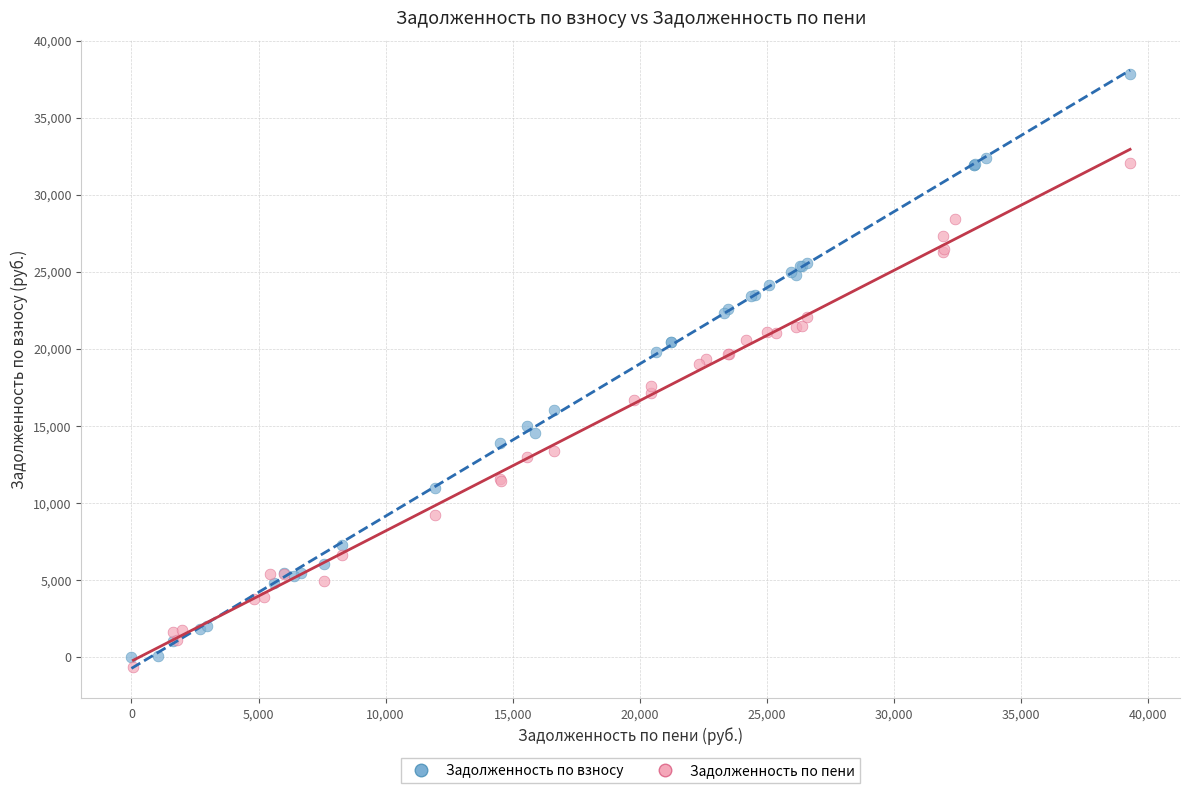

Which series contains the highest Y value?

Задолженность по взносу